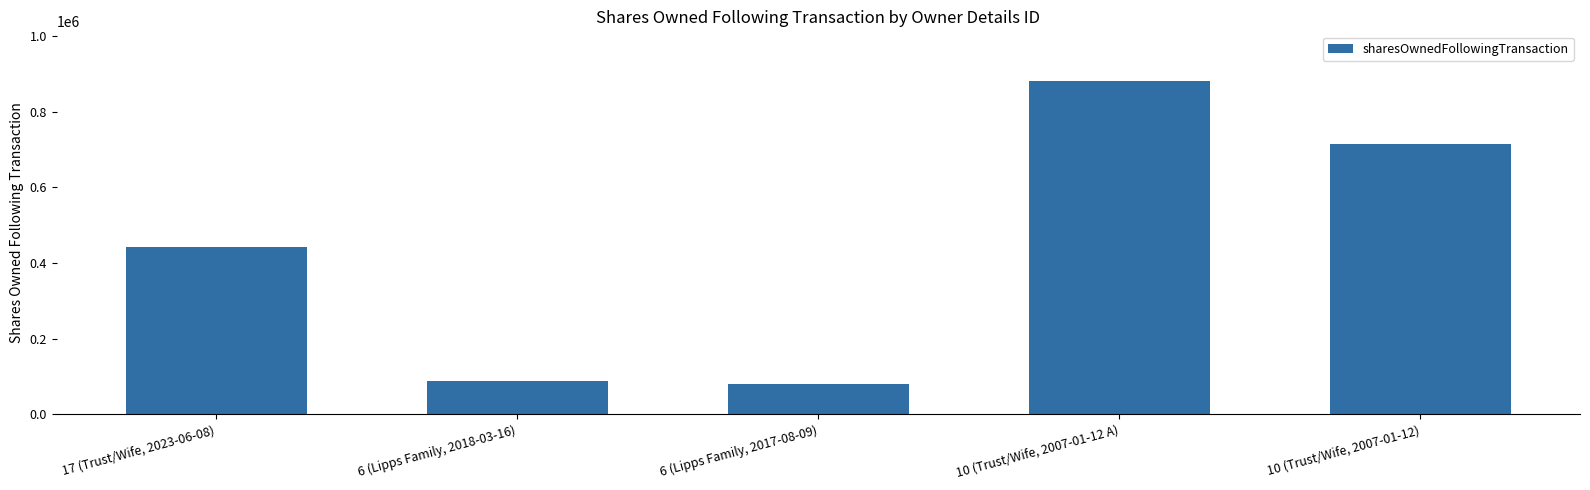

What is the average value?

440861